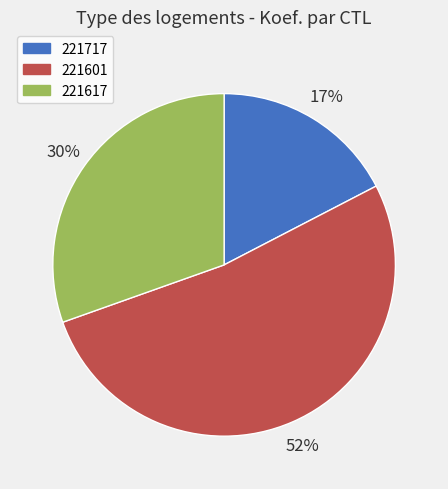

Between 221601 and 221717, which is larger?

221601